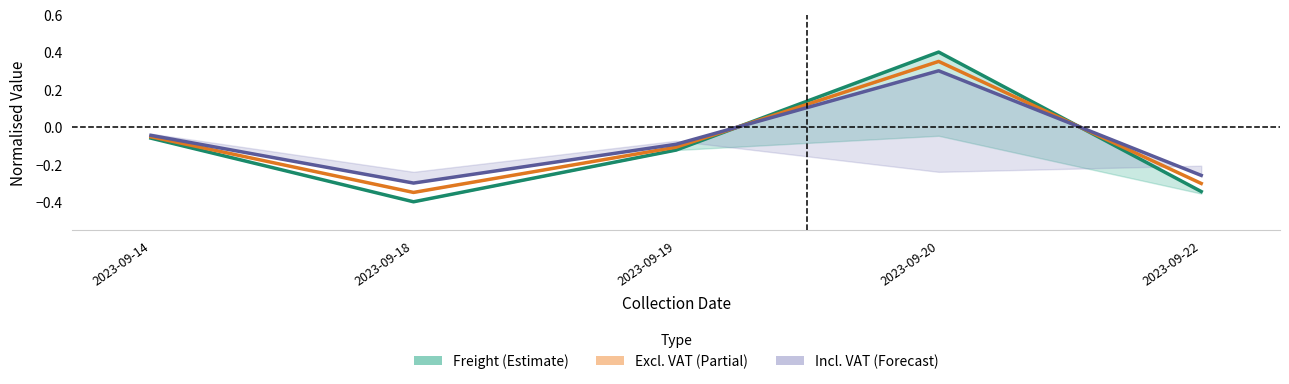

Reading right to left, extract all data points from this chart.

Freight: 2023-09-22=-0.3	2023-09-20=0.4	2023-09-19=-0.1	2023-09-18=-0.4	2023-09-14=-0.1
Excl. VAT: 2023-09-22=-0.3	2023-09-20=0.3	2023-09-19=-0.1	2023-09-18=-0.3	2023-09-14=-0.1
Incl. VAT: 2023-09-22=-0.3	2023-09-20=0.3	2023-09-19=-0.1	2023-09-18=-0.3	2023-09-14=-0.0